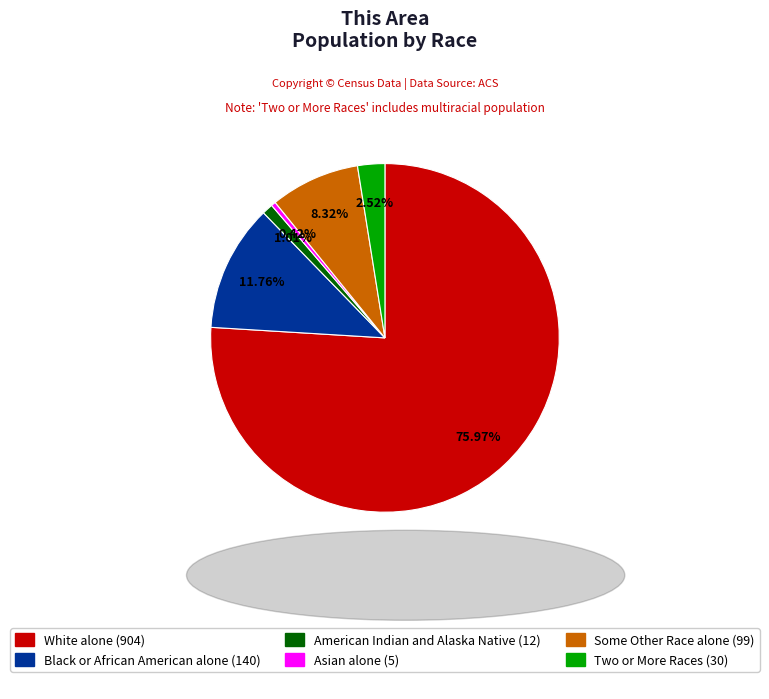

Is there a majority slice in this chart?

Yes